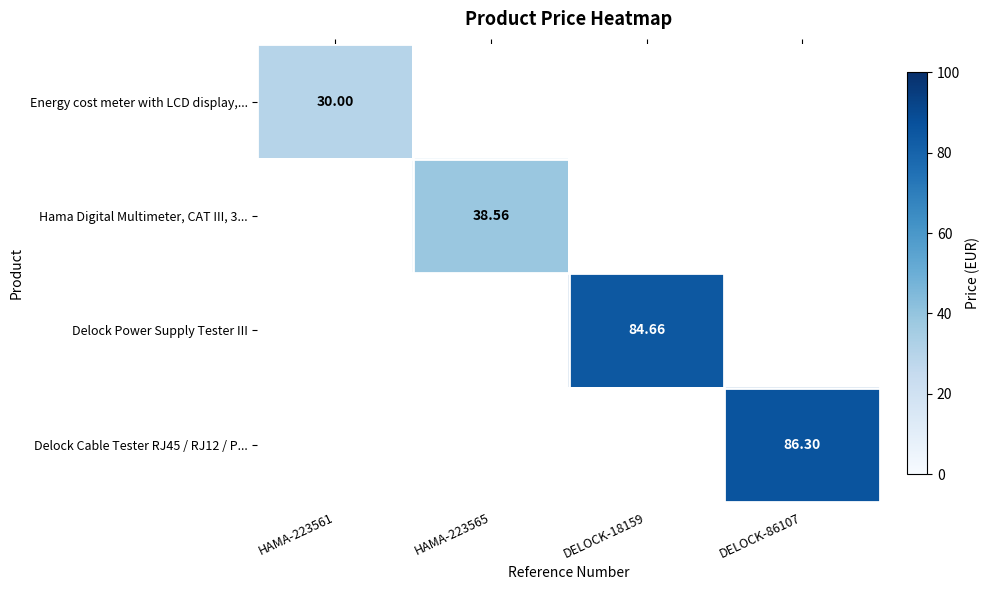

Rank the series by their average value, from lowest to highest.

Energy cost meter with LCD display,..., Hama Digital Multimeter, CAT III, 3..., Delock Power Supply Tester III, Delock Cable Tester RJ45 / RJ12 / P...